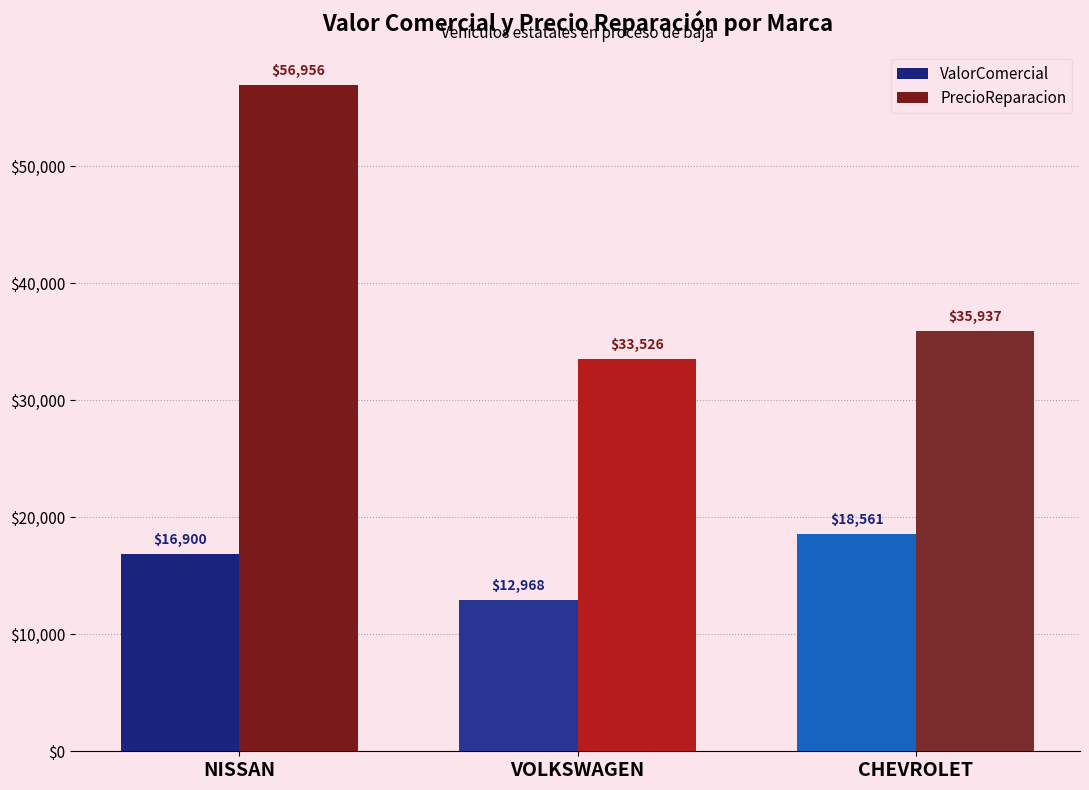

Which series changed the most between NISSAN and VOLKSWAGEN?

PrecioReparacion